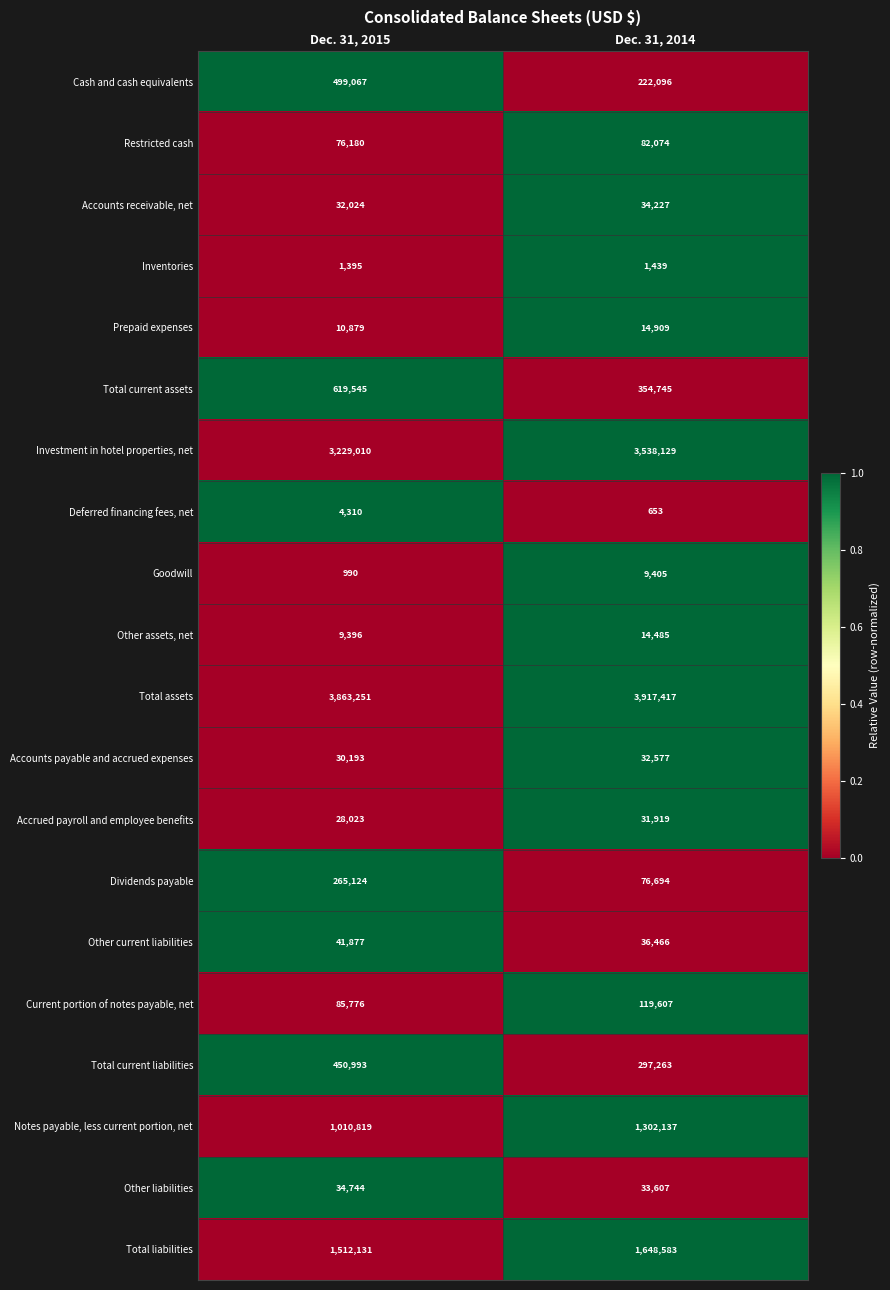

The value of Accrued payroll and employee benefits at Dec. 31, 2014 is 31919. True or false?

True